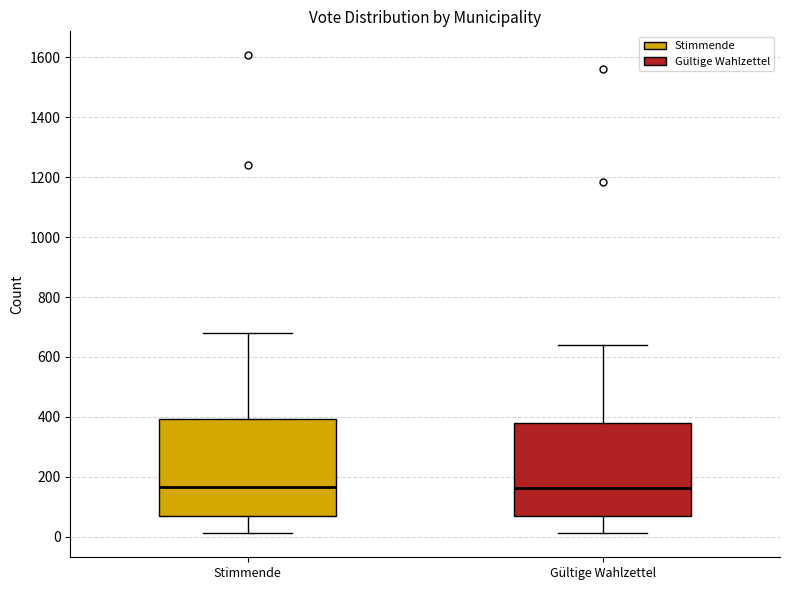

Reading left to right, transcribe this box plot: for each box, give where its median line is, the range the box spans, and where its two whiskers end, as read against the y-axis. The values are not printed on the chart, so give them approximately, as read against the axis.

Stimmende: median 160, box 60 to 400, whiskers 20 to 680
Gültige Wahlzettel: median 160, box 60 to 380, whiskers 20 to 640